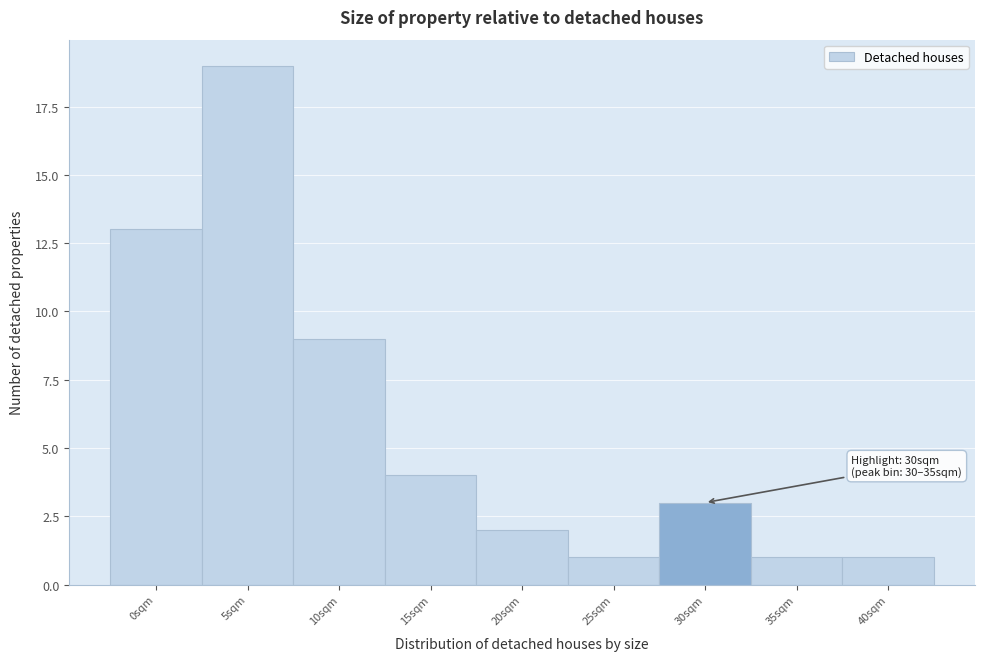

Reading right to left, extract all data points from this chart.

40sqm=1	35sqm=1	30sqm=3	25sqm=1	20sqm=2	15sqm=4	10sqm=9	5sqm=19	0sqm=13